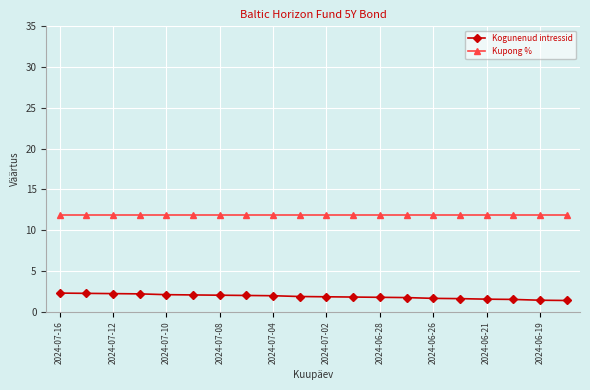

List the series in order of their peak value, lowest first.

Kogunenud intressid, Kupong %